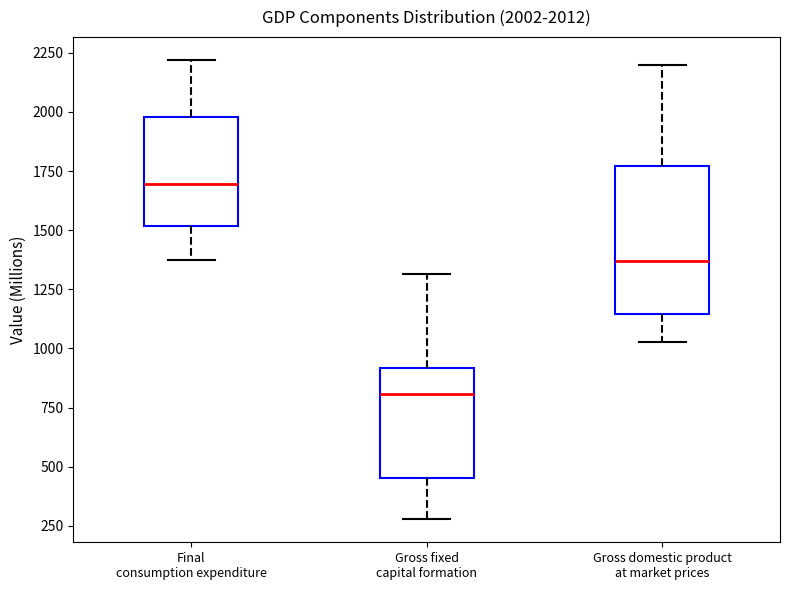

Which box's median line is the highest?

Final consumption expenditure